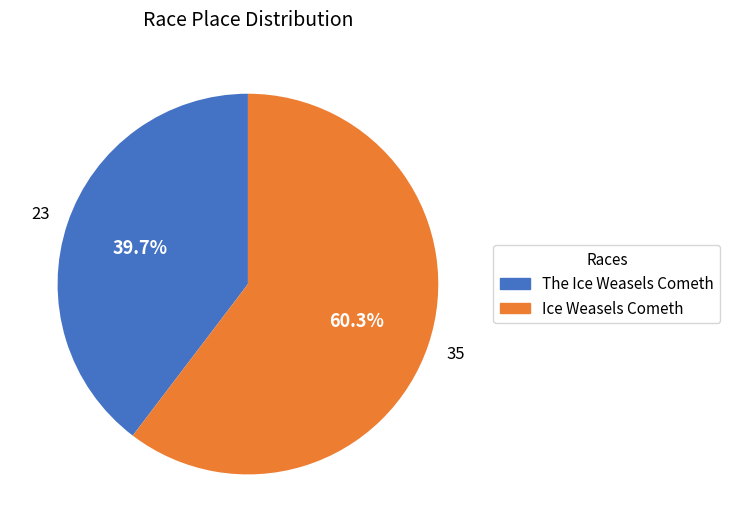

Does Ice Weasels Cometh represent more than half of the total?

Yes